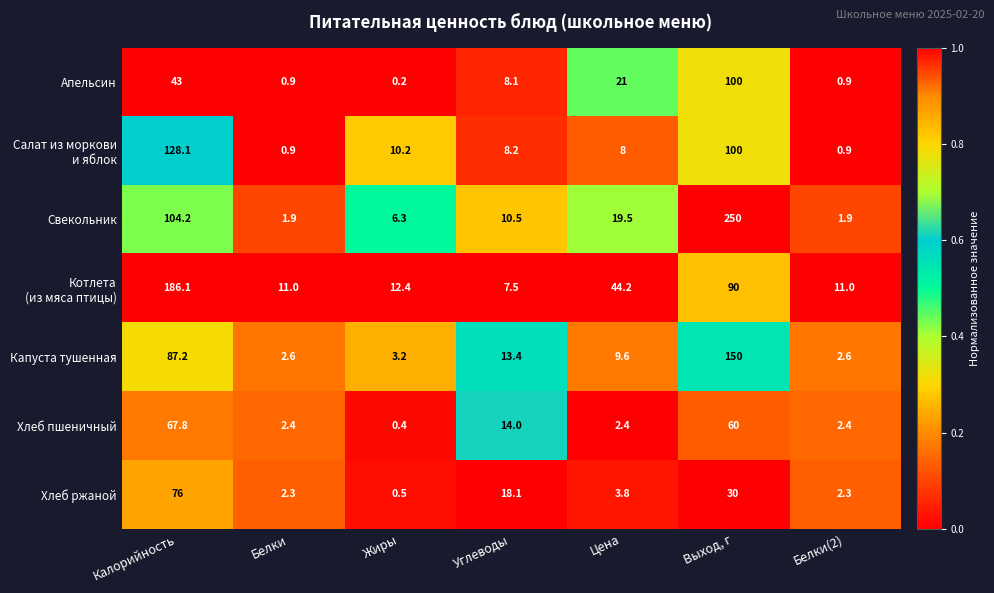

At which label does Хлеб ржаной reach its peak?

Калорийность